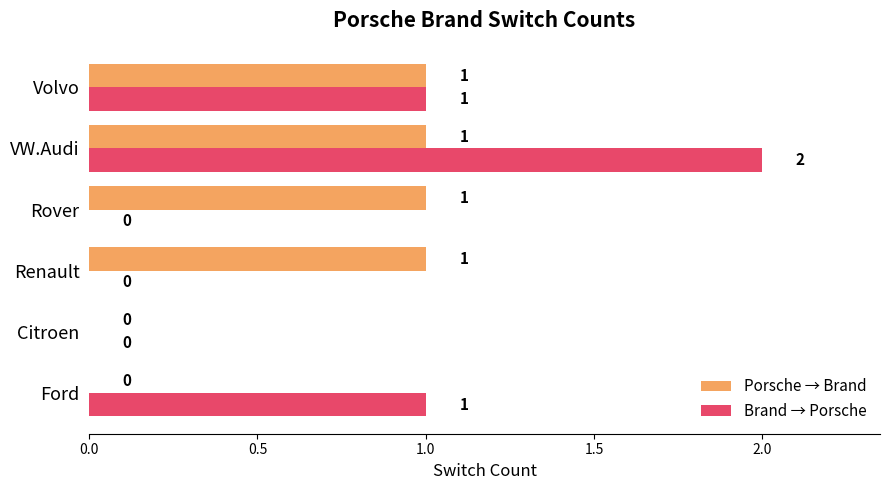

At which category is the sum across all series the highest?

VW.Audi